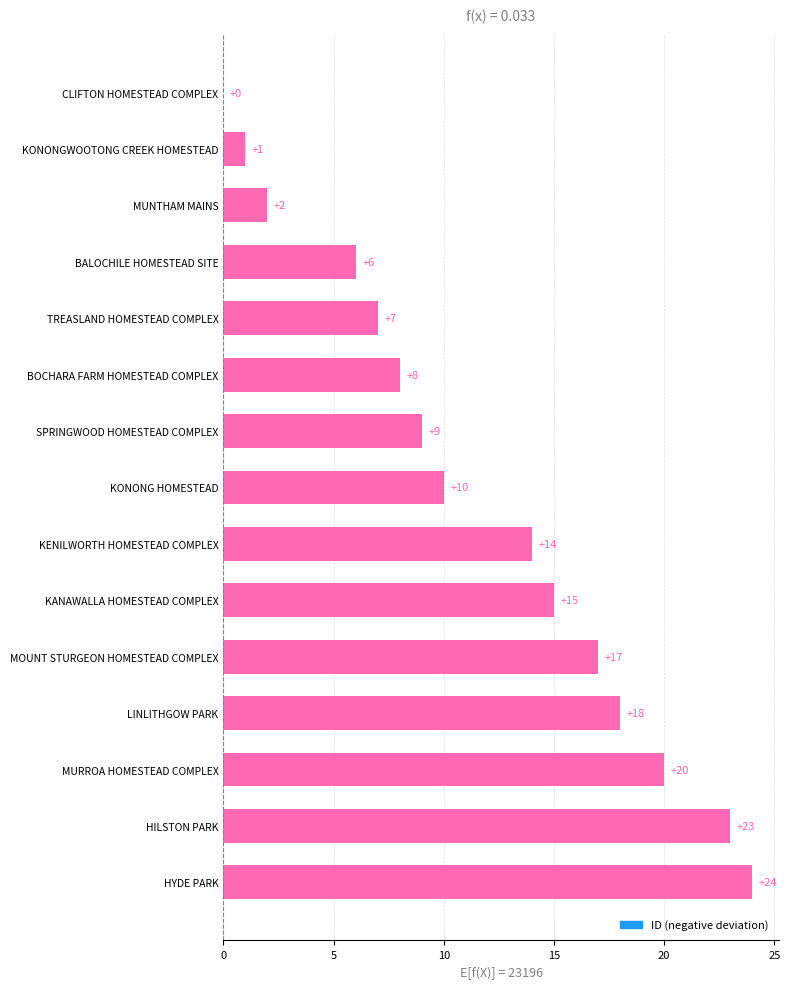

At which category does the chart reach its peak across all series?

HYDE PARK